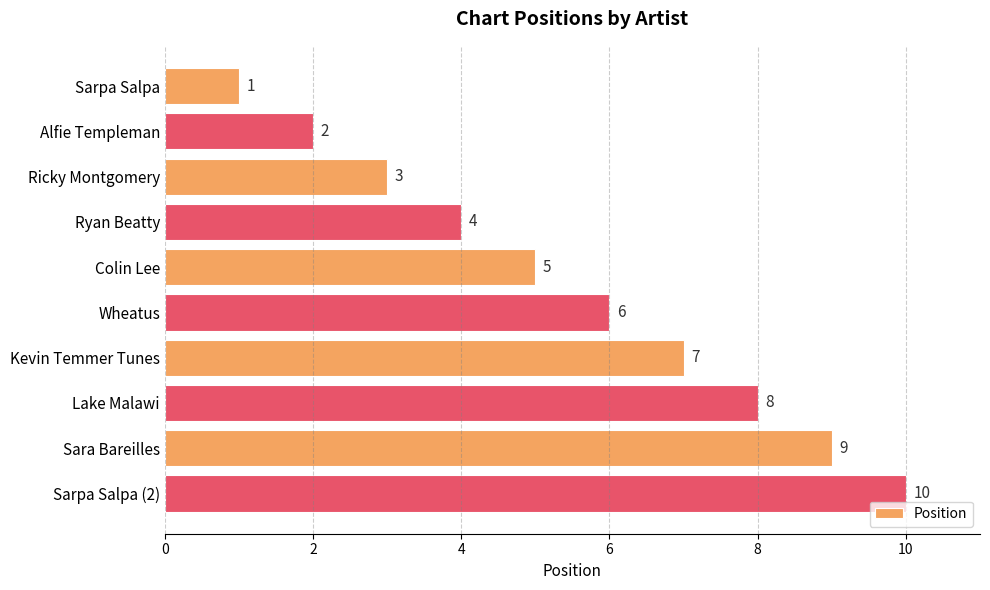

How many values are below 6?

5